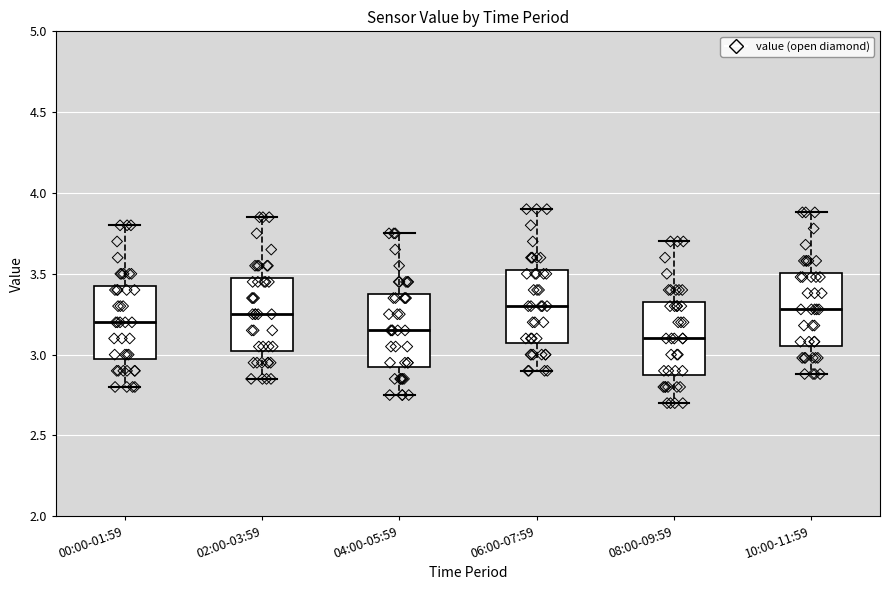

Reading left to right, transcribe this box plot: for each box, give where its median line is, the range the box spans, and where its two whiskers end, as read against the y-axis. The values are not printed on the chart, so give them approximately, as read against the axis.

00:00-01:59: median 3.20, box 3.00 to 3.45, whiskers 2.80 to 3.80
02:00-03:59: median 3.25, box 3.05 to 3.50, whiskers 2.85 to 3.85
04:00-05:59: median 3.15, box 2.95 to 3.40, whiskers 2.75 to 3.75
06:00-07:59: median 3.30, box 3.10 to 3.55, whiskers 2.90 to 3.90
08:00-09:59: median 3.10, box 2.90 to 3.35, whiskers 2.70 to 3.70
10:00-11:59: median 3.30, box 3.05 to 3.50, whiskers 2.90 to 3.90